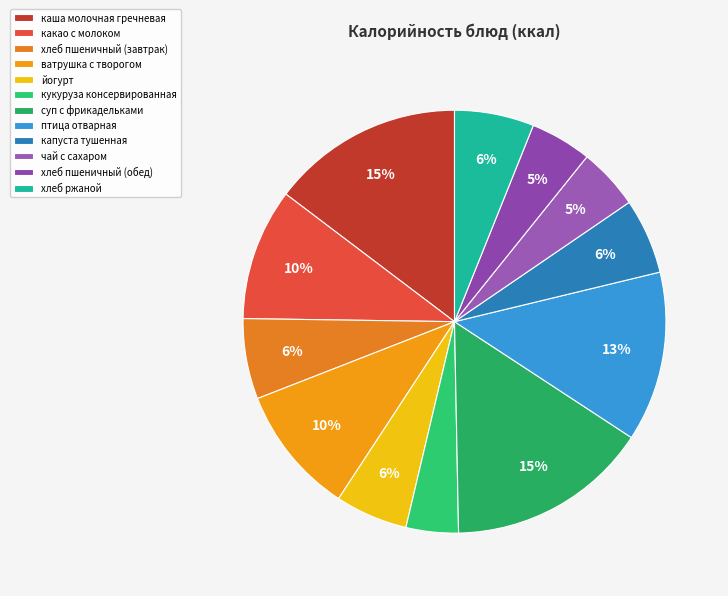

The каша молочная гречневая slice represents 4% of the pie. True or false?

False